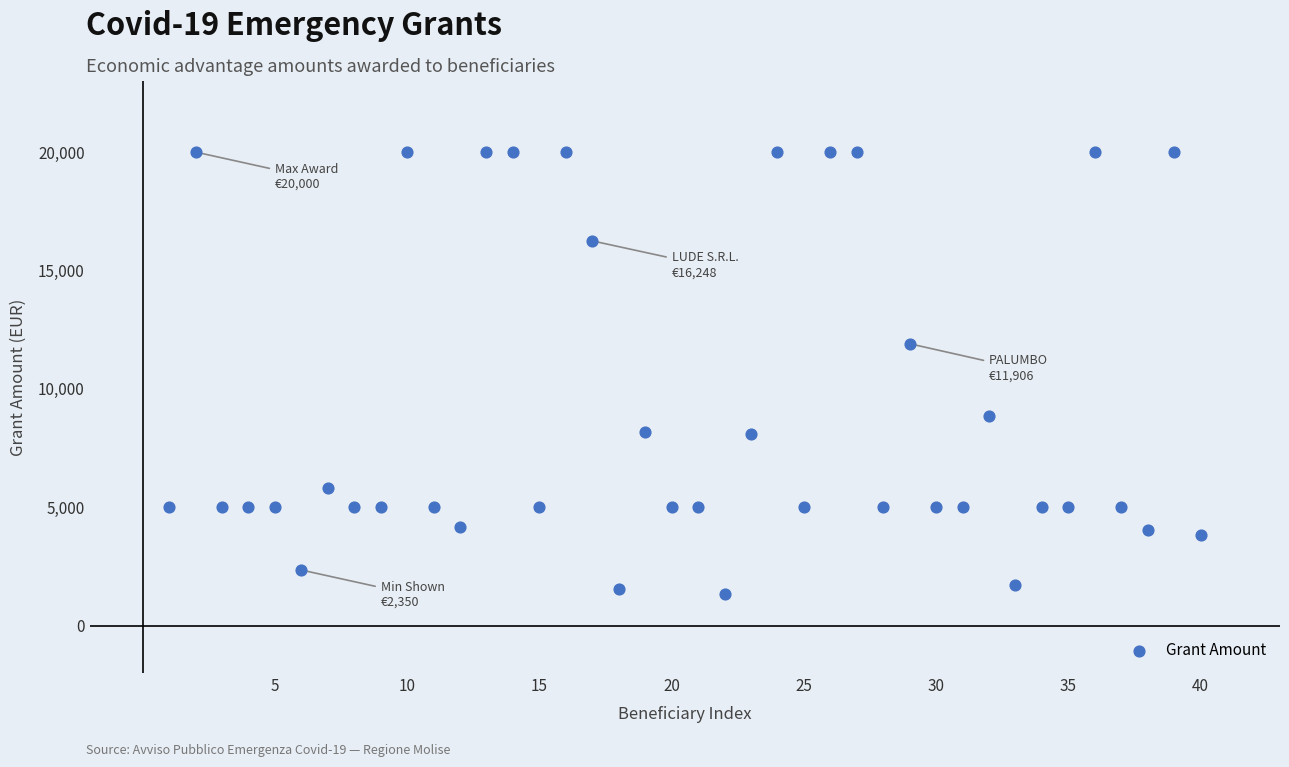

What is the range of X values (max minus min)?

39.0